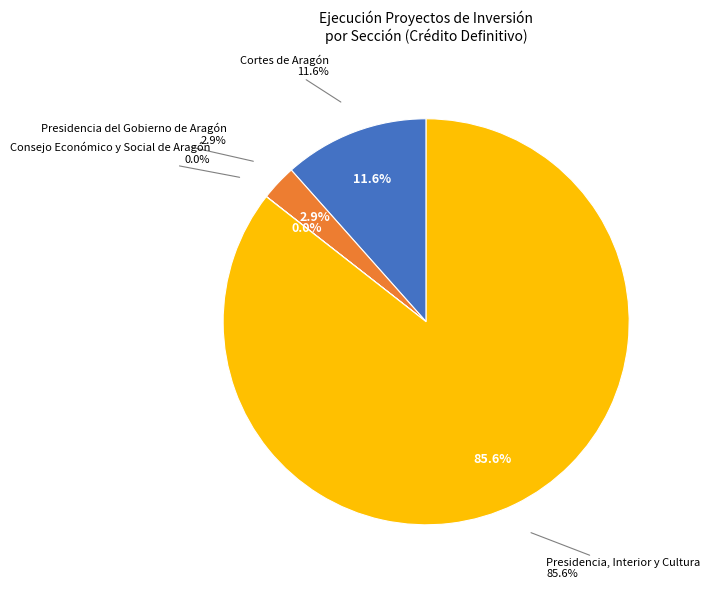

Count the number of slices in the pie.

4